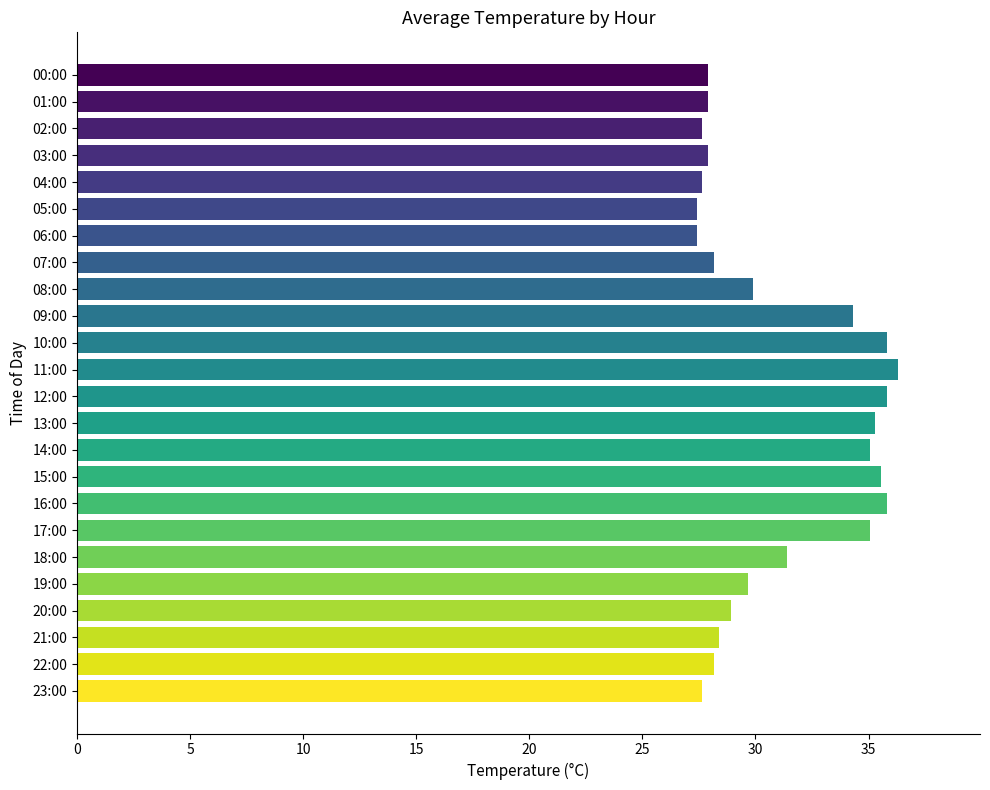

What is the change in value from 01:00 to 16:00?

+7.9